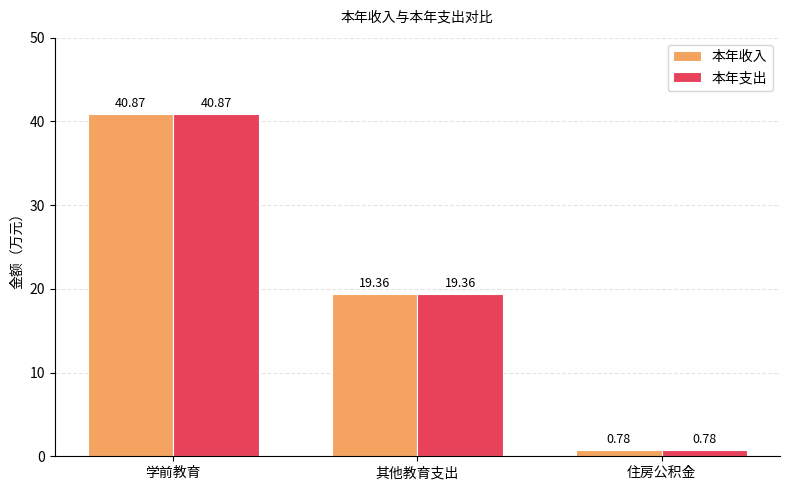

What is the sum of all 本年支出 values?

61.0